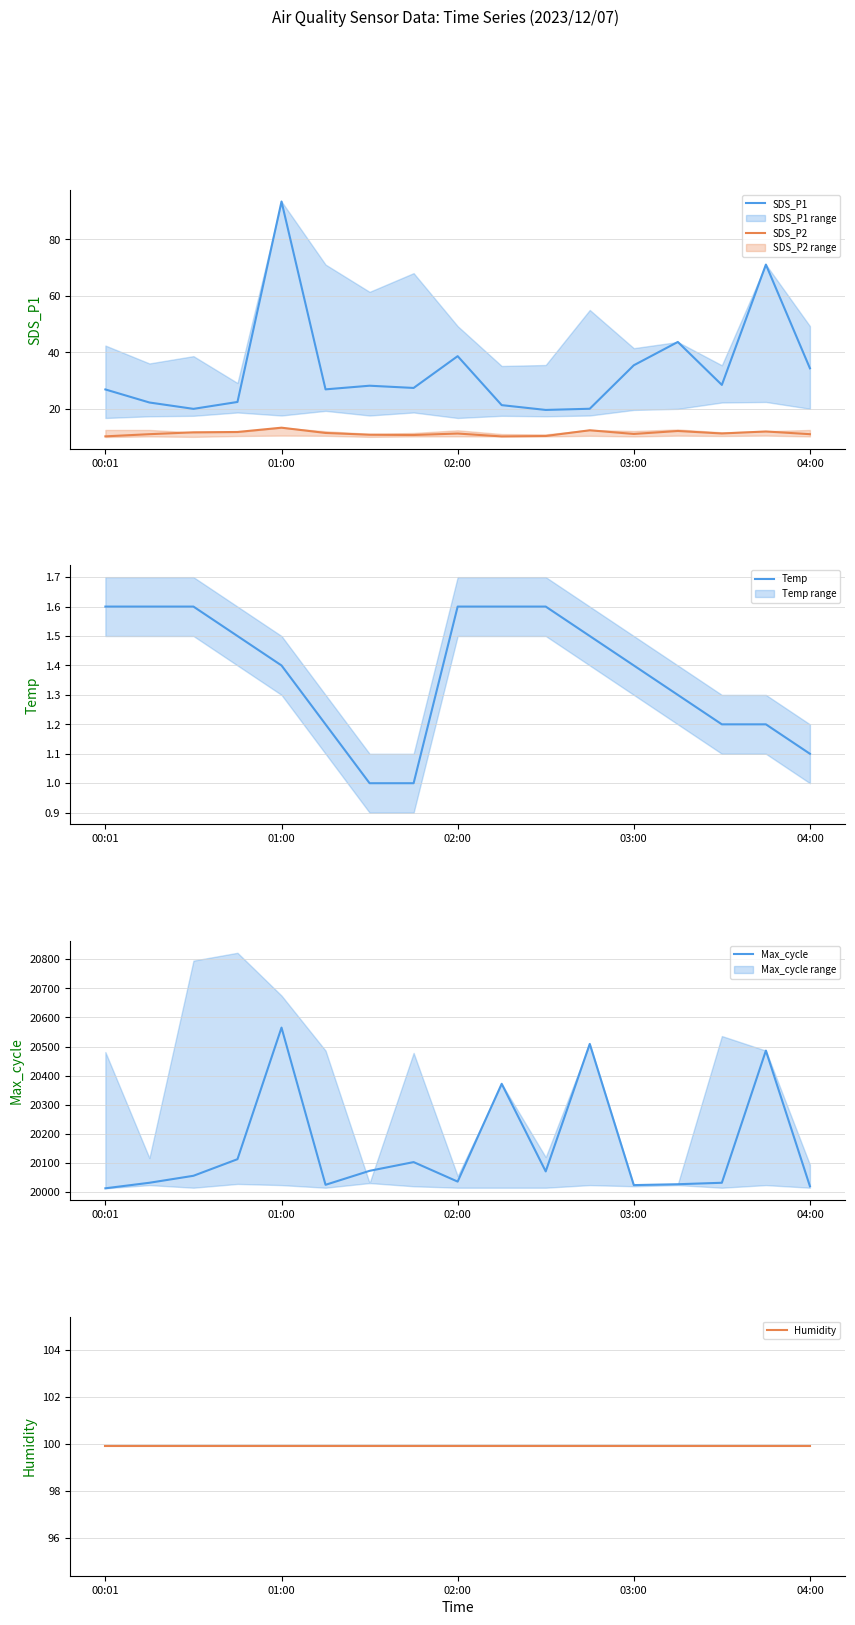

Is it true that Temp equals 1.0 at 7?

True